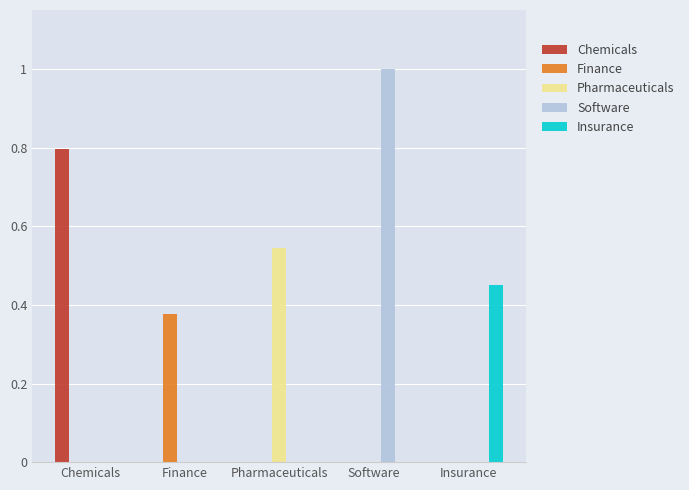

Is it true that Pharmaceuticals equals -0.4 at Chemicals?

False